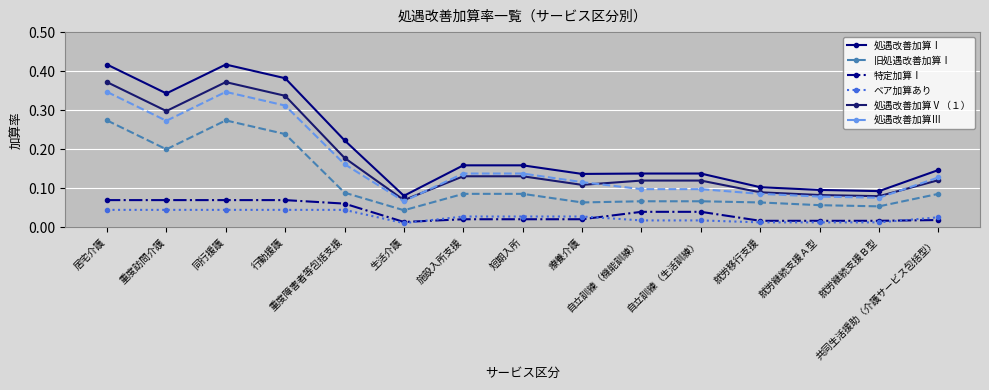

What is the label of the 15th point from the right?

居宅介護